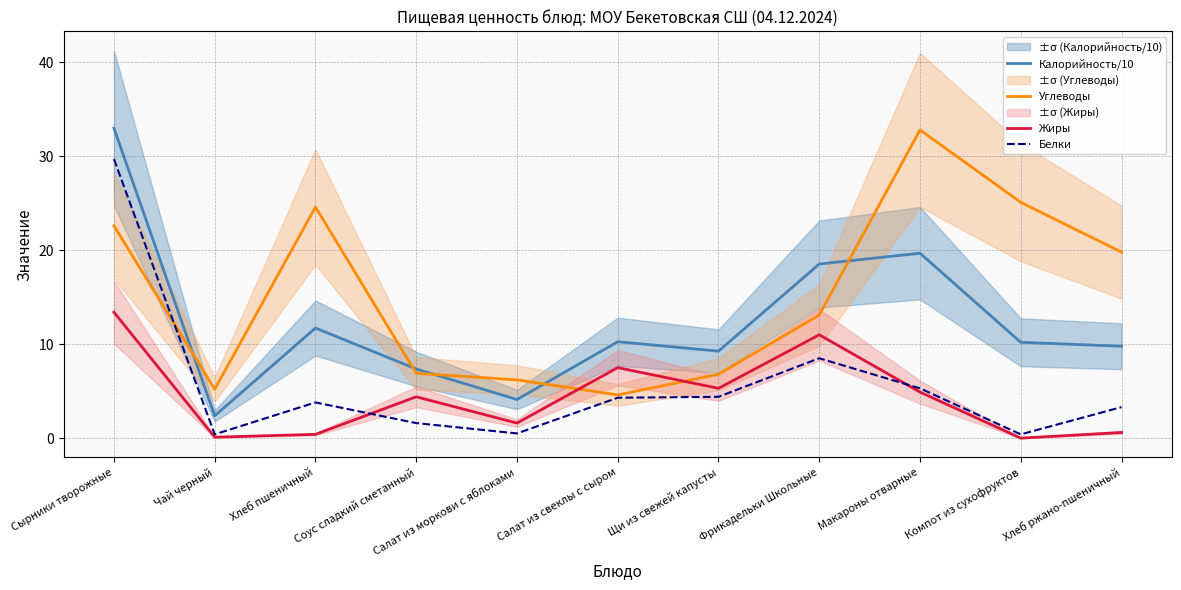

At which category does Углеводы reach its first local valley?

Чай черный